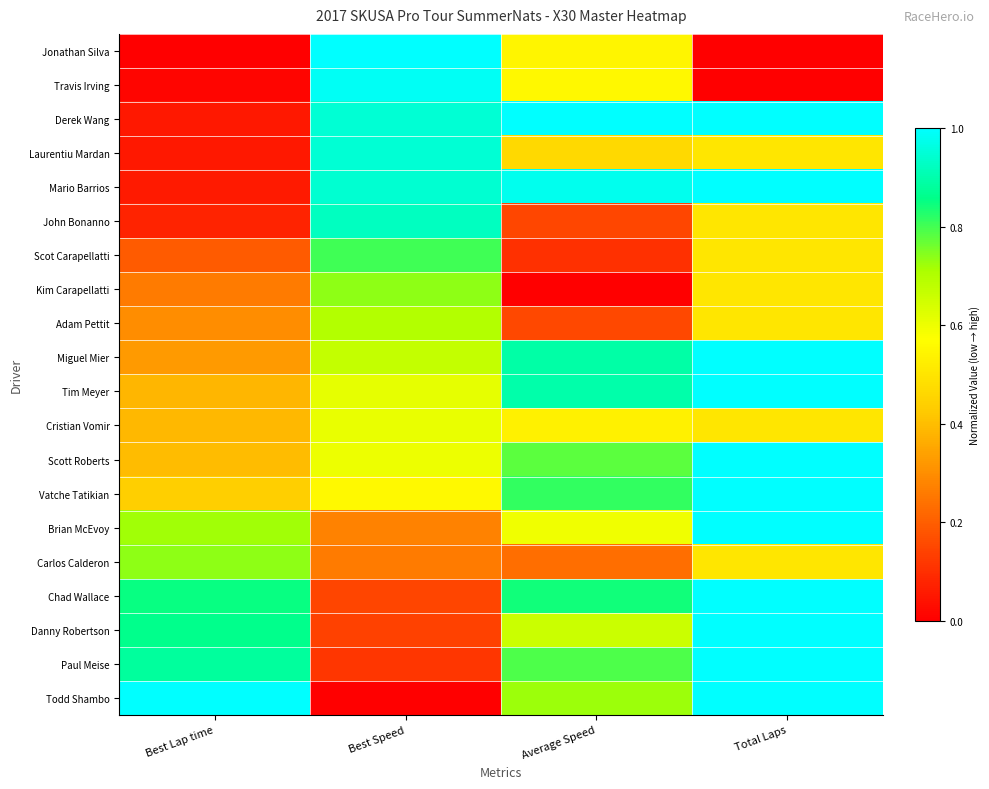

Reading right to left, transcribe all the data shown in this chart.

Jonathan Silva: Total Laps=0.0	Average Speed=0.5	Best Speed=1.0	Best Lap time=0.0
Travis Irving: Total Laps=0.0	Average Speed=0.6	Best Speed=1.0	Best Lap time=0.0
Derek Wang: Total Laps=1.0	Average Speed=1.0	Best Speed=0.9	Best Lap time=0.1
Laurentiu Mardan: Total Laps=0.5	Average Speed=0.5	Best Speed=0.9	Best Lap time=0.1
Mario Barrios: Total Laps=1.0	Average Speed=1.0	Best Speed=0.9	Best Lap time=0.1
John Bonanno: Total Laps=0.5	Average Speed=0.2	Best Speed=0.9	Best Lap time=0.1
Scot Carapellatti: Total Laps=0.5	Average Speed=0.1	Best Speed=0.8	Best Lap time=0.2
Kim Carapellatti: Total Laps=0.5	Average Speed=0.0	Best Speed=0.7	Best Lap time=0.3
Adam Pettit: Total Laps=0.5	Average Speed=0.2	Best Speed=0.7	Best Lap time=0.3
Miguel Mier: Total Laps=1.0	Average Speed=0.9	Best Speed=0.7	Best Lap time=0.3
Tim Meyer: Total Laps=1.0	Average Speed=0.9	Best Speed=0.6	Best Lap time=0.4
Cristian Vomir: Total Laps=0.5	Average Speed=0.5	Best Speed=0.6	Best Lap time=0.4
Scott Roberts: Total Laps=1.0	Average Speed=0.8	Best Speed=0.6	Best Lap time=0.4
Vatche Tatikian: Total Laps=1.0	Average Speed=0.8	Best Speed=0.6	Best Lap time=0.4
Brian McEvoy: Total Laps=1.0	Average Speed=0.6	Best Speed=0.3	Best Lap time=0.7
Carlos Calderon: Total Laps=0.5	Average Speed=0.2	Best Speed=0.3	Best Lap time=0.7
Chad Wallace: Total Laps=1.0	Average Speed=0.8	Best Speed=0.1	Best Lap time=0.9
Danny Robertson: Total Laps=1.0	Average Speed=0.7	Best Speed=0.1	Best Lap time=0.9
Paul Meise: Total Laps=1.0	Average Speed=0.8	Best Speed=0.1	Best Lap time=0.9
Todd Shambo: Total Laps=1.0	Average Speed=0.7	Best Speed=0.0	Best Lap time=1.0